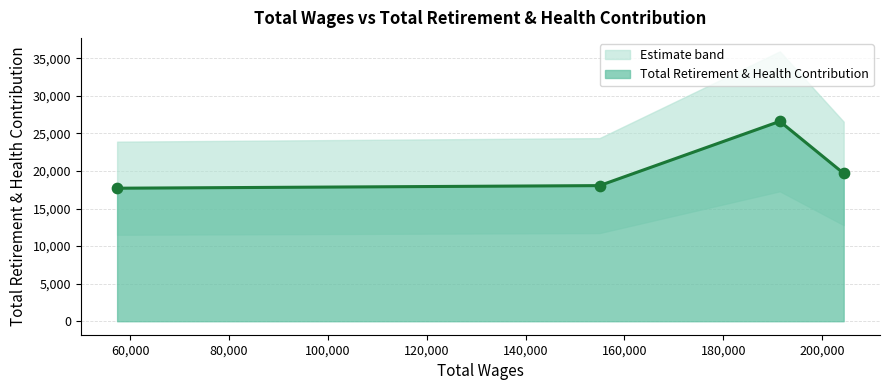

Approximately how many times larger is the value at 191439.0 compared to 154965.0?

1.5